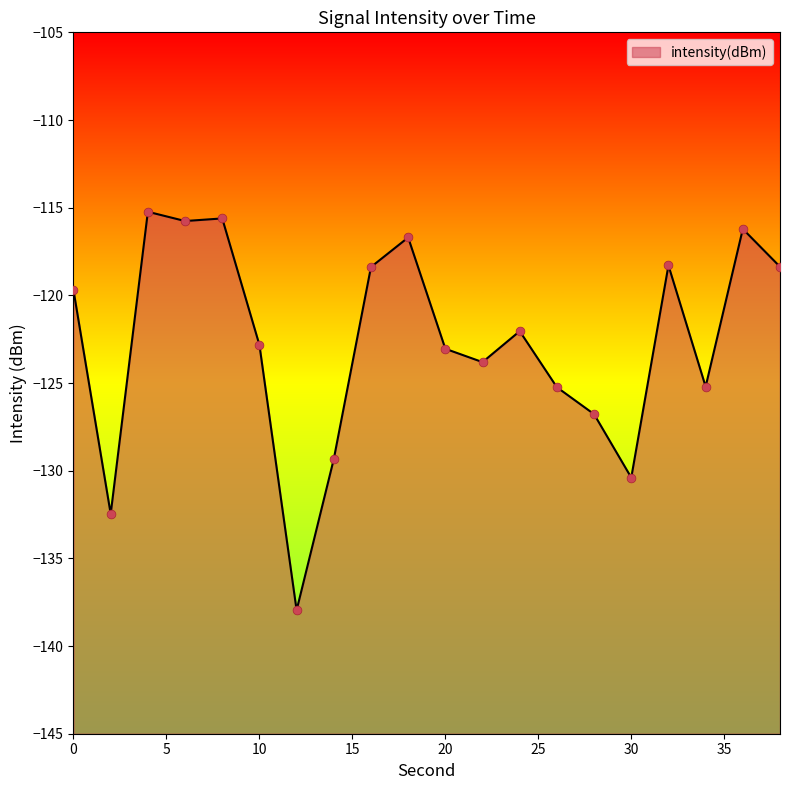

What is the change in value from 6 to 26?

-9.5